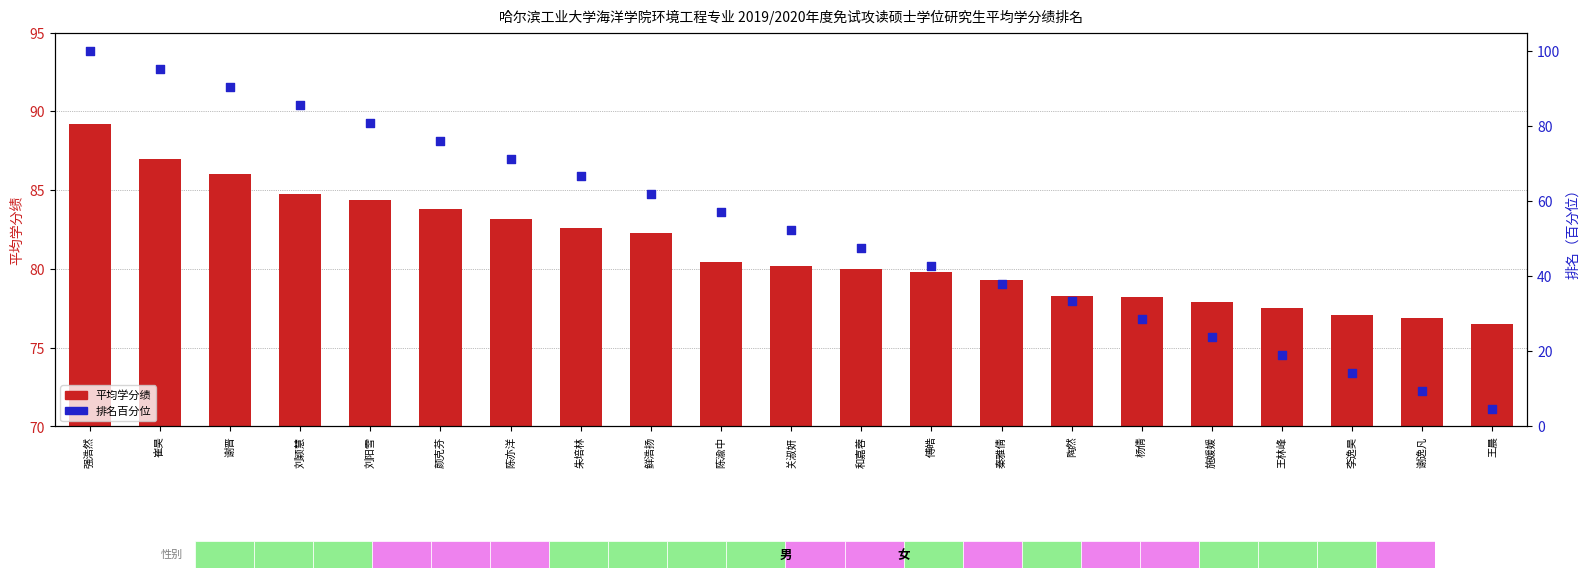

Which series has the largest total across all categories?

平均学分绩